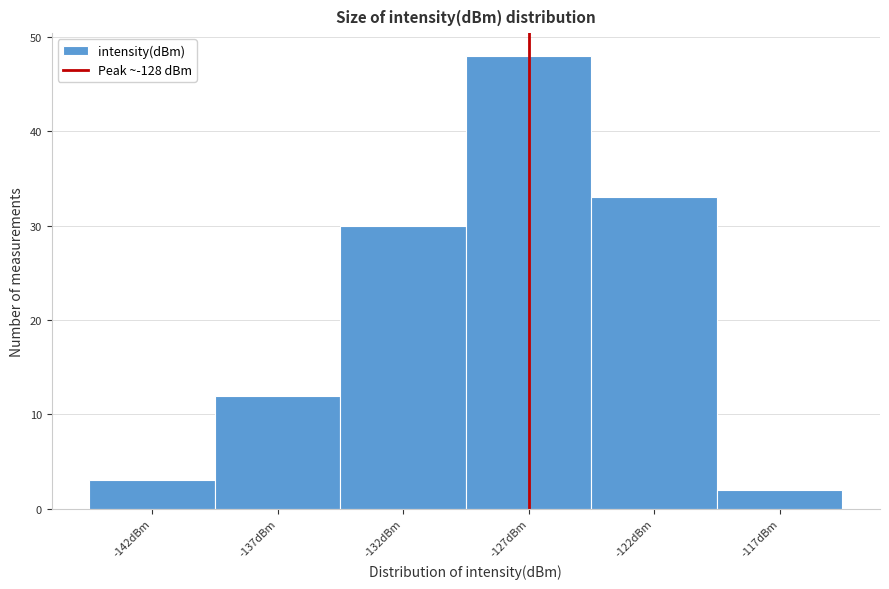

Reading left to right, list all the values displayed in this chart.

3	12	30	48	33	2